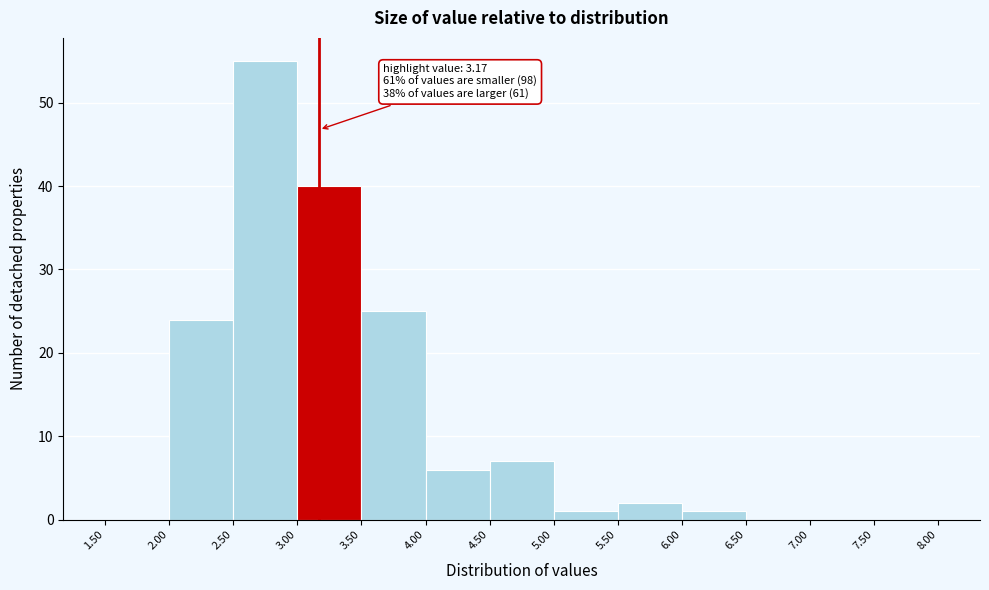

Over which range of the x-axis is the bar tallest?

2.50 to 3.00